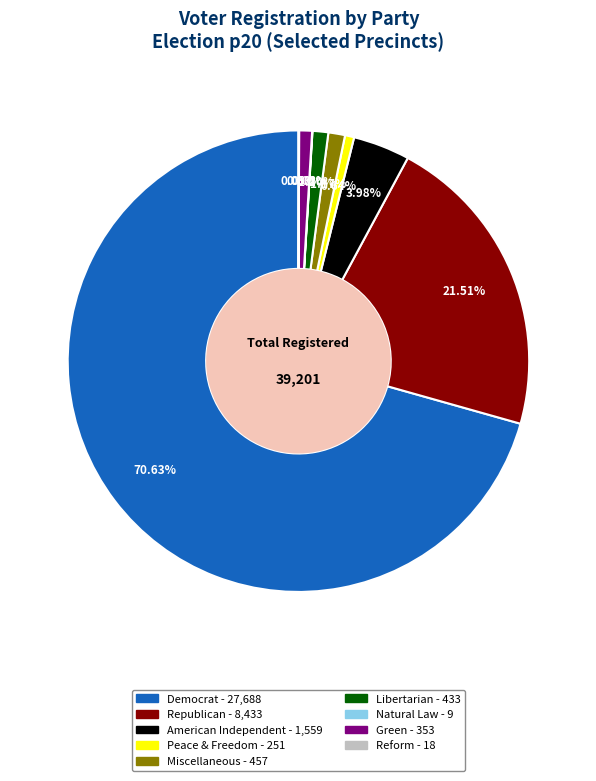

Is there a majority slice in this chart?

Yes